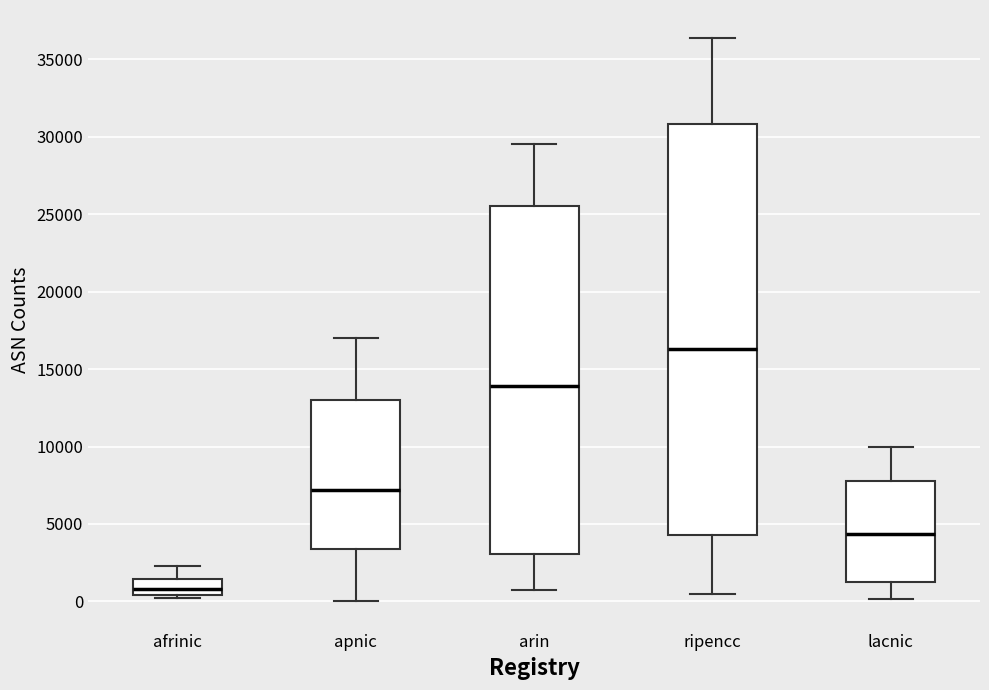

Reading left to right, read every box against the y-axis: the position of its median line, the range the box covers, and the ends of its whiskers. The values are not printed on the chart, so give them approximately, as read against the axis.

afrinic: median 1000, box 500 to 1500, whiskers 500 (just below the box's lower edge) to 2500
apnic: median 7000, box 3500 to 13000, whiskers 0 to 17000
arin: median 14000, box 3000 to 25500, whiskers 500 to 29500
ripencc: median 16500, box 4500 to 31000, whiskers 500 to 36500
lacnic: median 4500, box 1500 to 8000, whiskers 0 to 10000